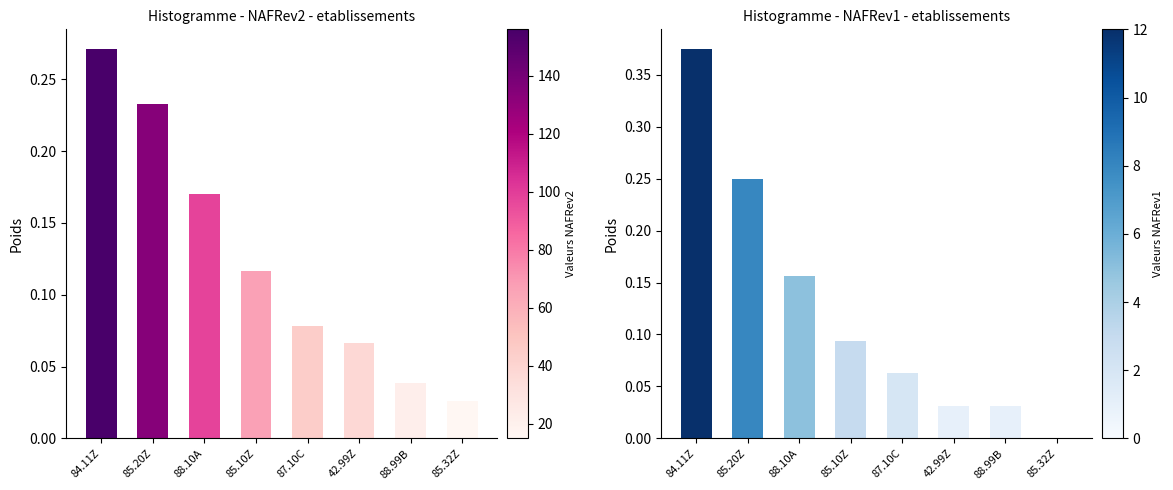

Between 85.20Z and 42.99Z, which is larger?

85.20Z